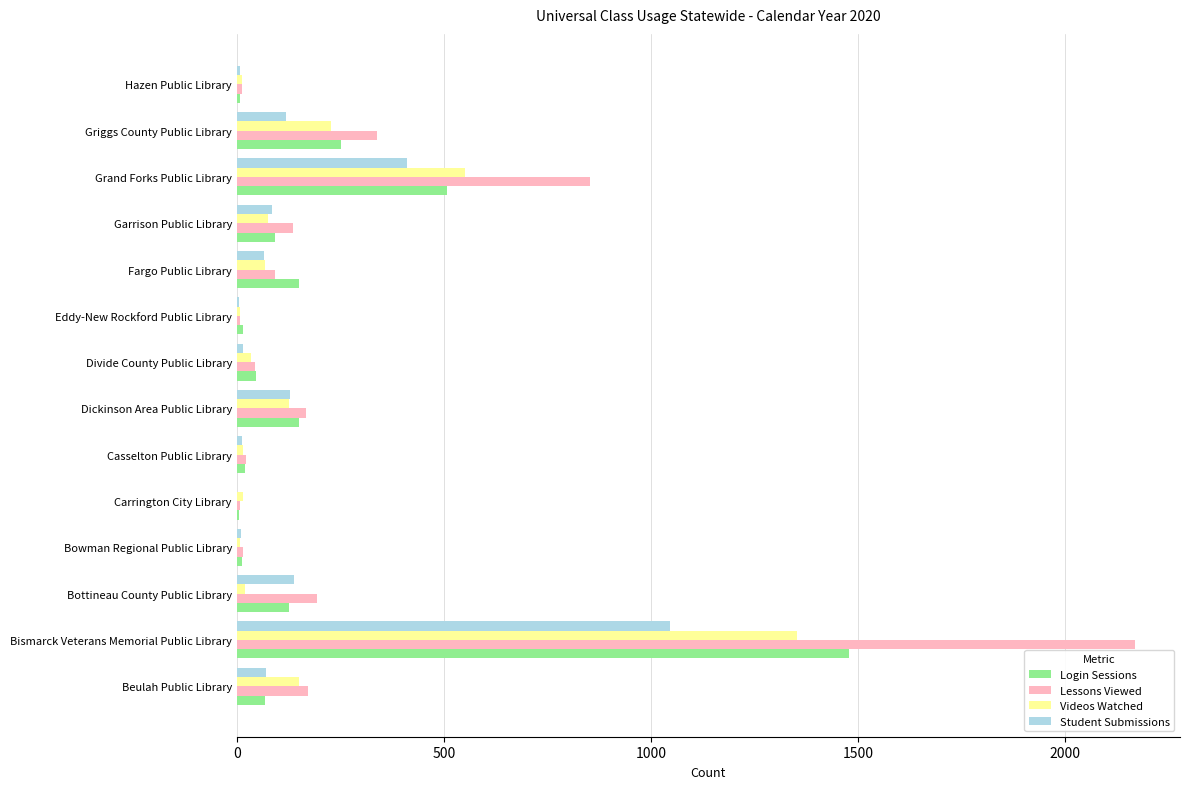

What is the sum of all Lessons Viewed values?

4229